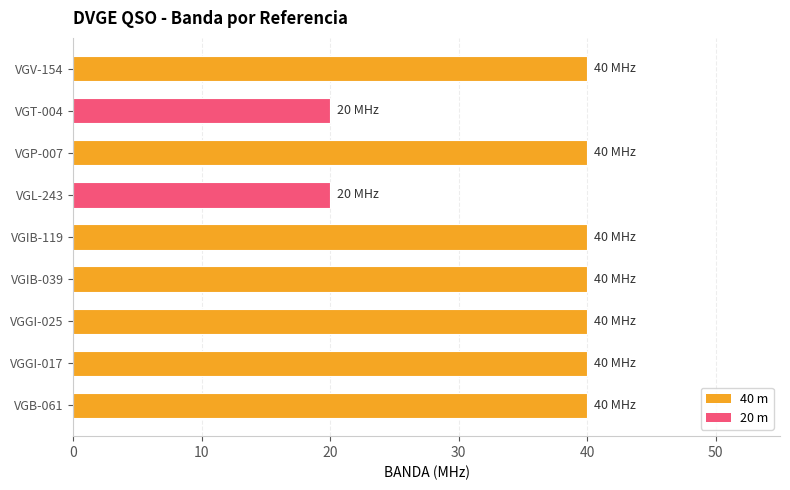

True or false: the data shows 20 at VGT-004.

True